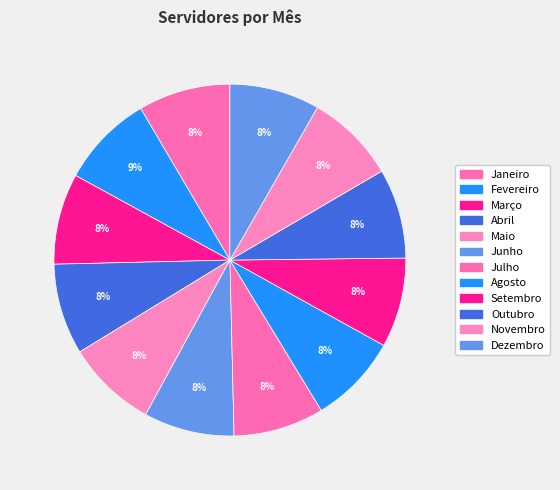

To the nearest percent, what percentage of the pie is Outubro?

8%